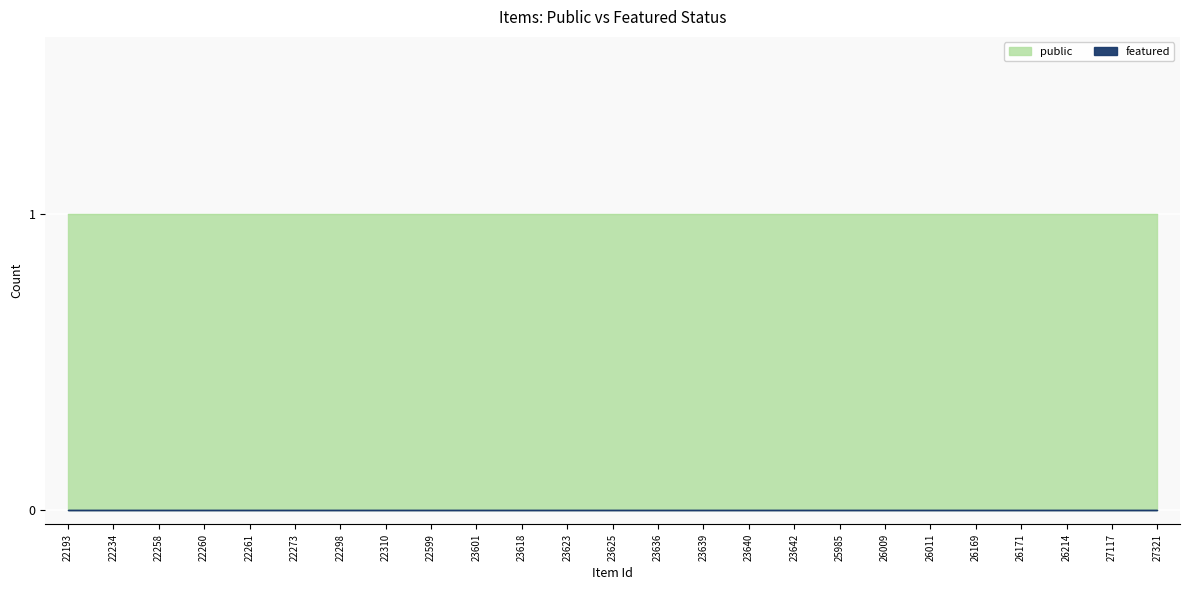

Which category has the highest value across all series?

22193